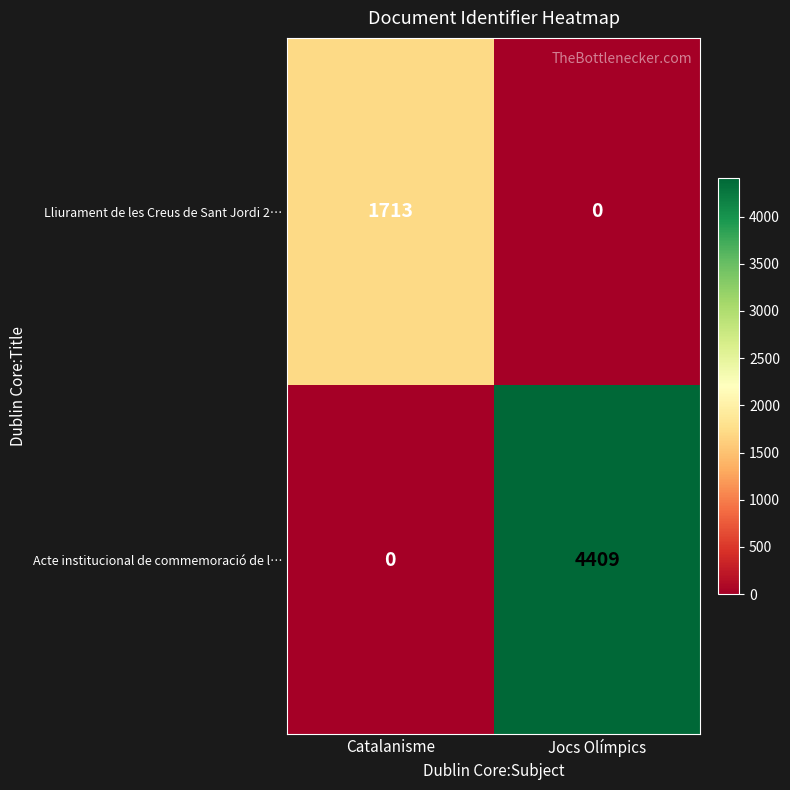

Reading left to right, transcribe all the data shown in this chart.

Lliurament de les Creus de Sant Jordi 2…: 1713	0
Acte institucional de commemoració de l…: 0	4409